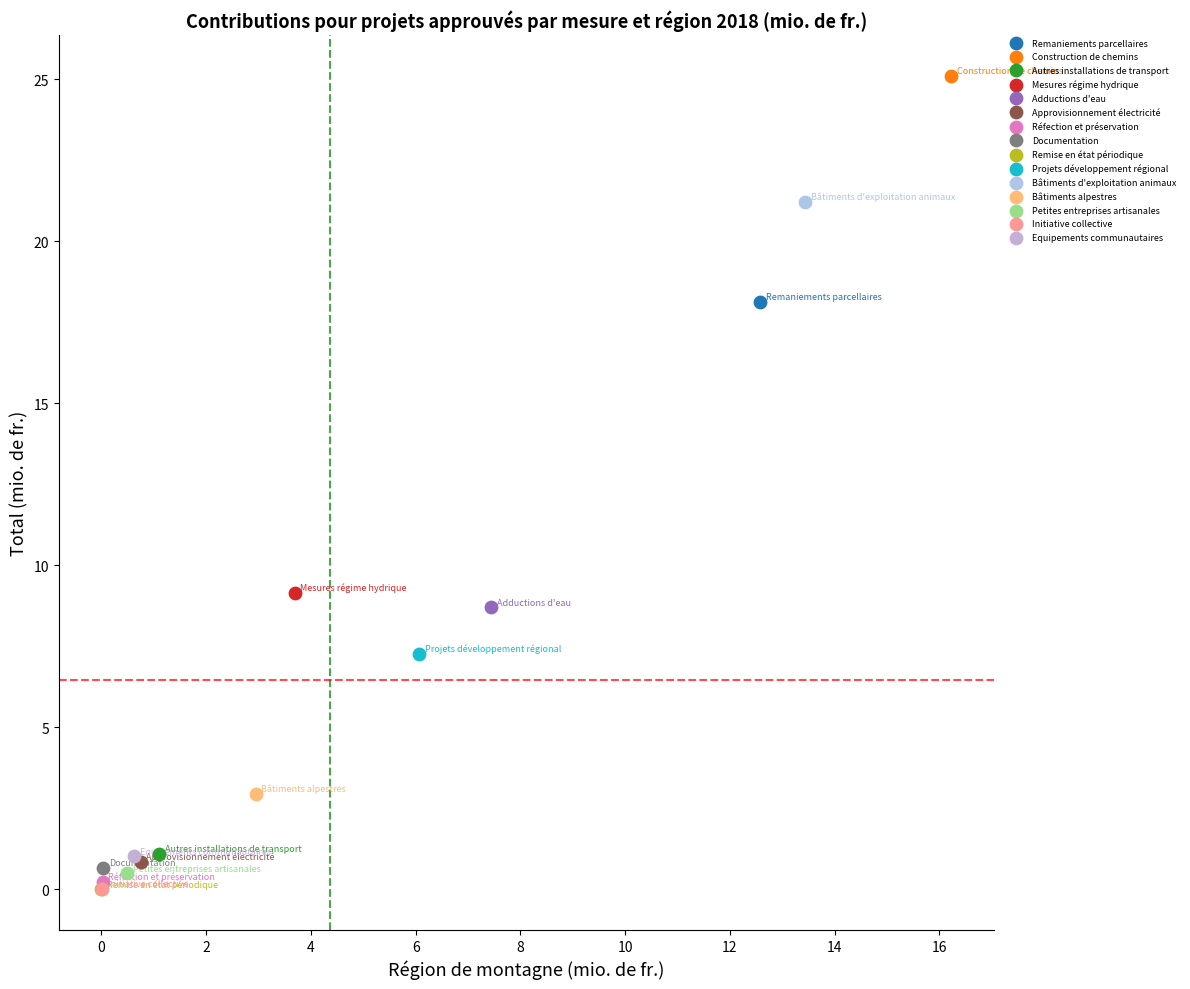

What are all the series names shown in the legend?

Remaniements parcellaires, Construction de chemins, Autres installations de transport, Mesures régime hydrique, Adductions d'eau, Approvisionnement électricité, Réfection et préservation, Documentation, Remise en état périodique, Projets développement régional, Bâtiments d'exploitation animaux, Bâtiments alpestres, Petites entreprises artisanales, Initiative collective, Equipements communautaires